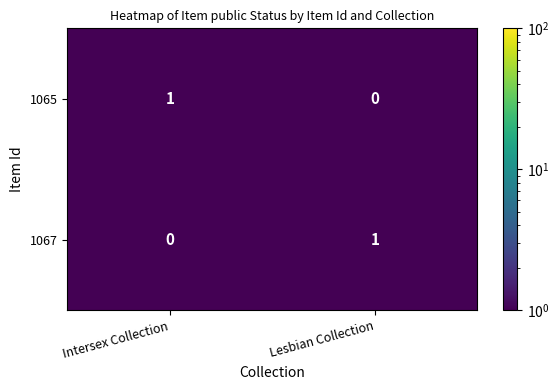

Reading left to right, transcribe all the data shown in this chart.

1065: 1	0
1067: 0	1